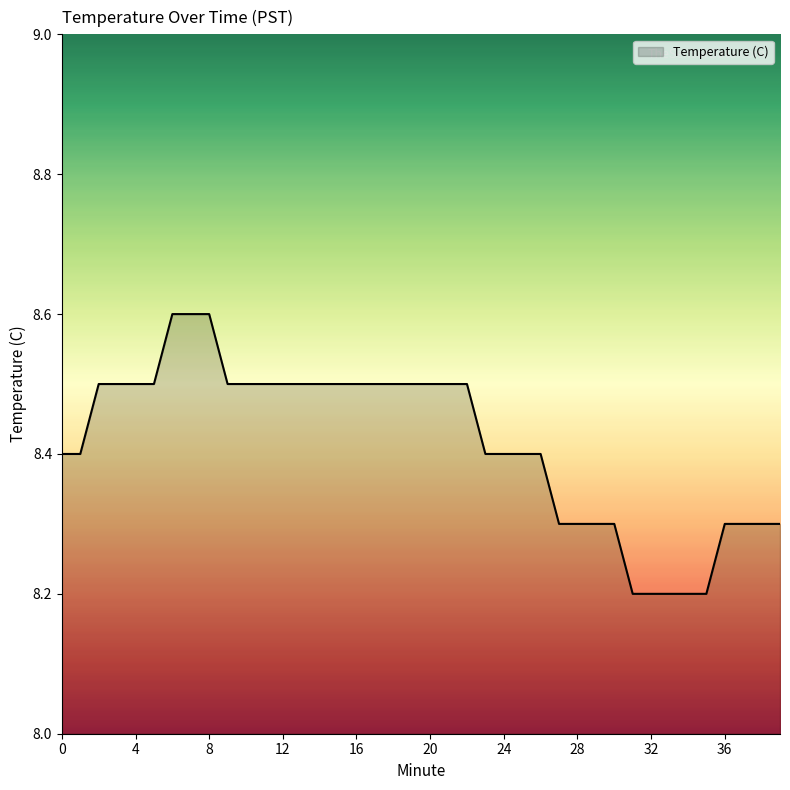

What is the maximum value shown in the chart?

8.6